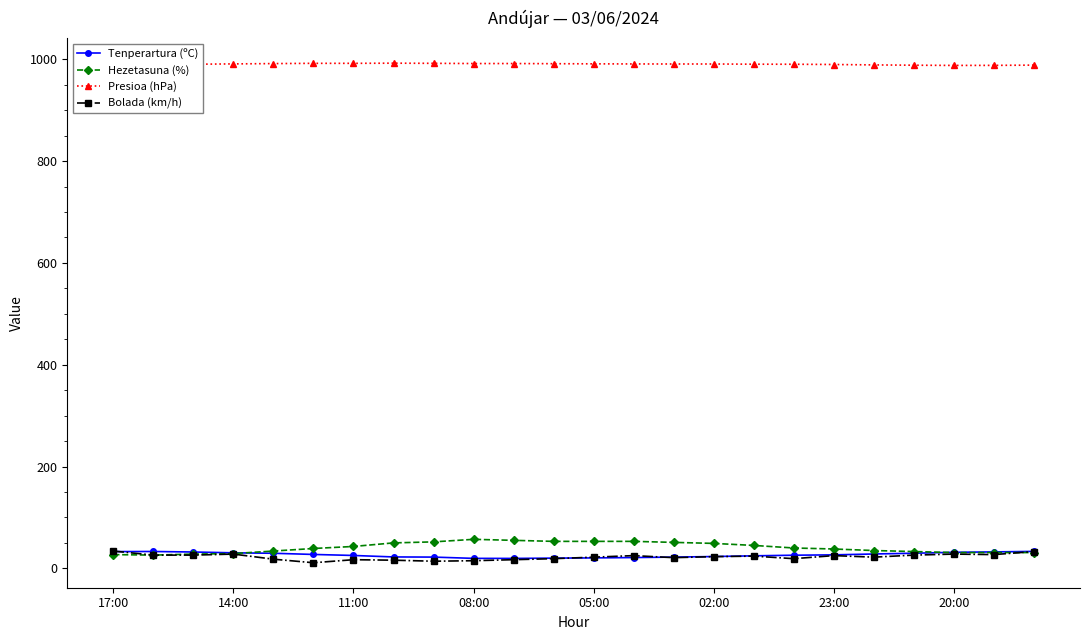

What are all the series names shown in the legend?

Tenperartura (ºC), Hezetasuna (%), Presioa (hPa), Bolada (km/h)